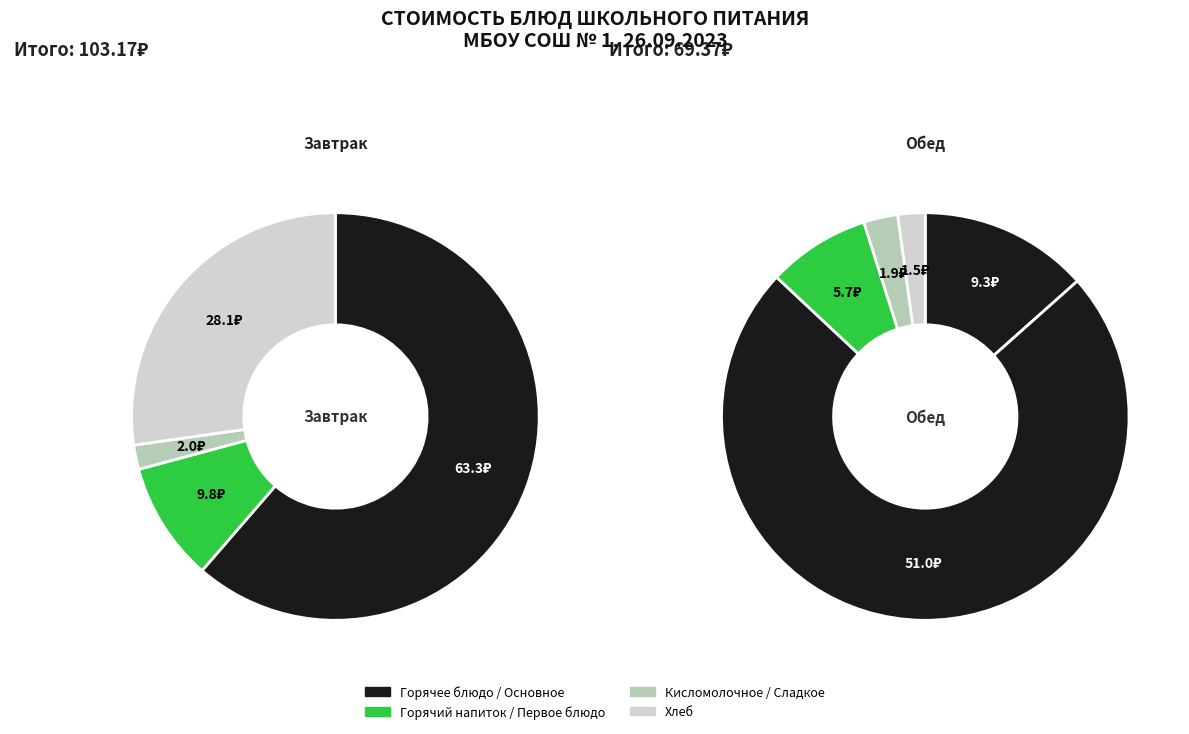

Is it true that Хлеб ржано-пшеничный (завтрак) is 16% of the pie?

False